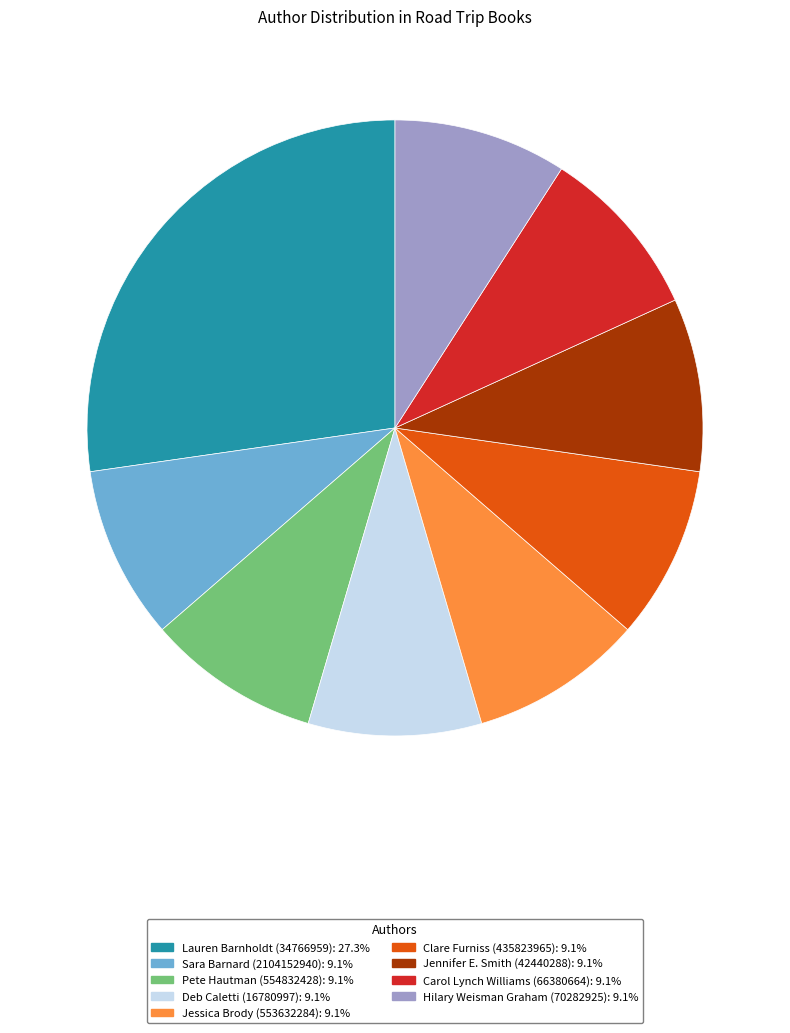

Does any single category account for the majority?

No